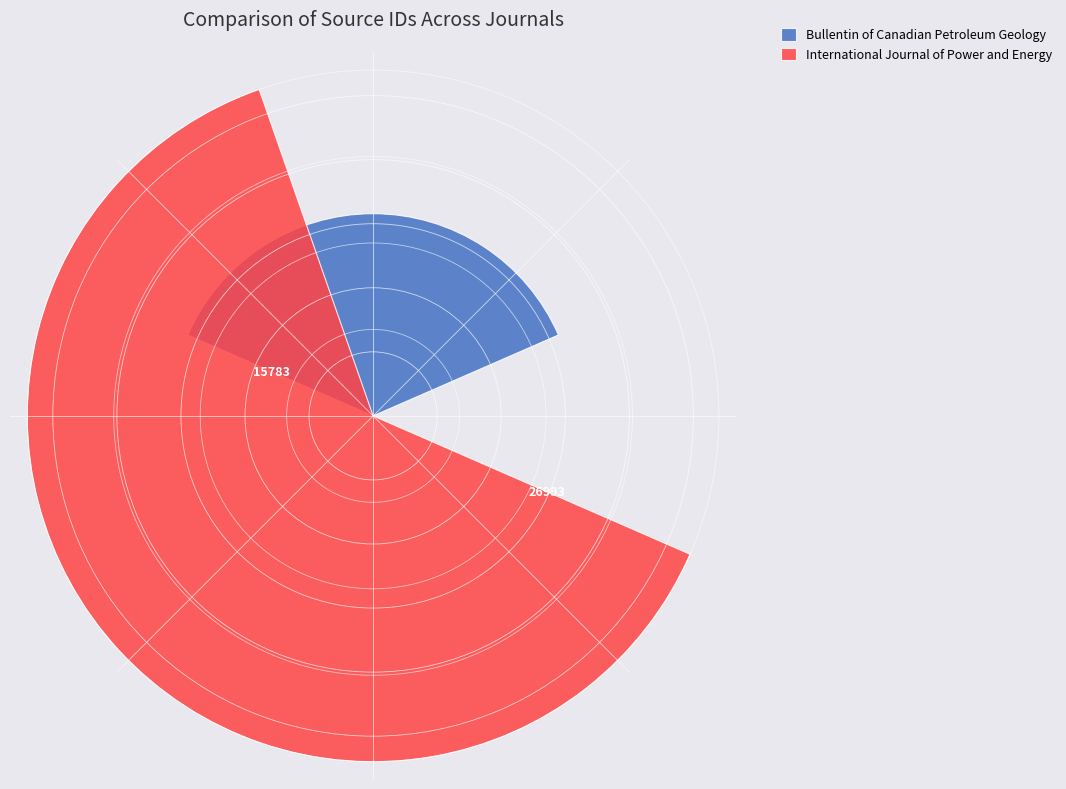

What is the minimum value shown in the chart?

15783